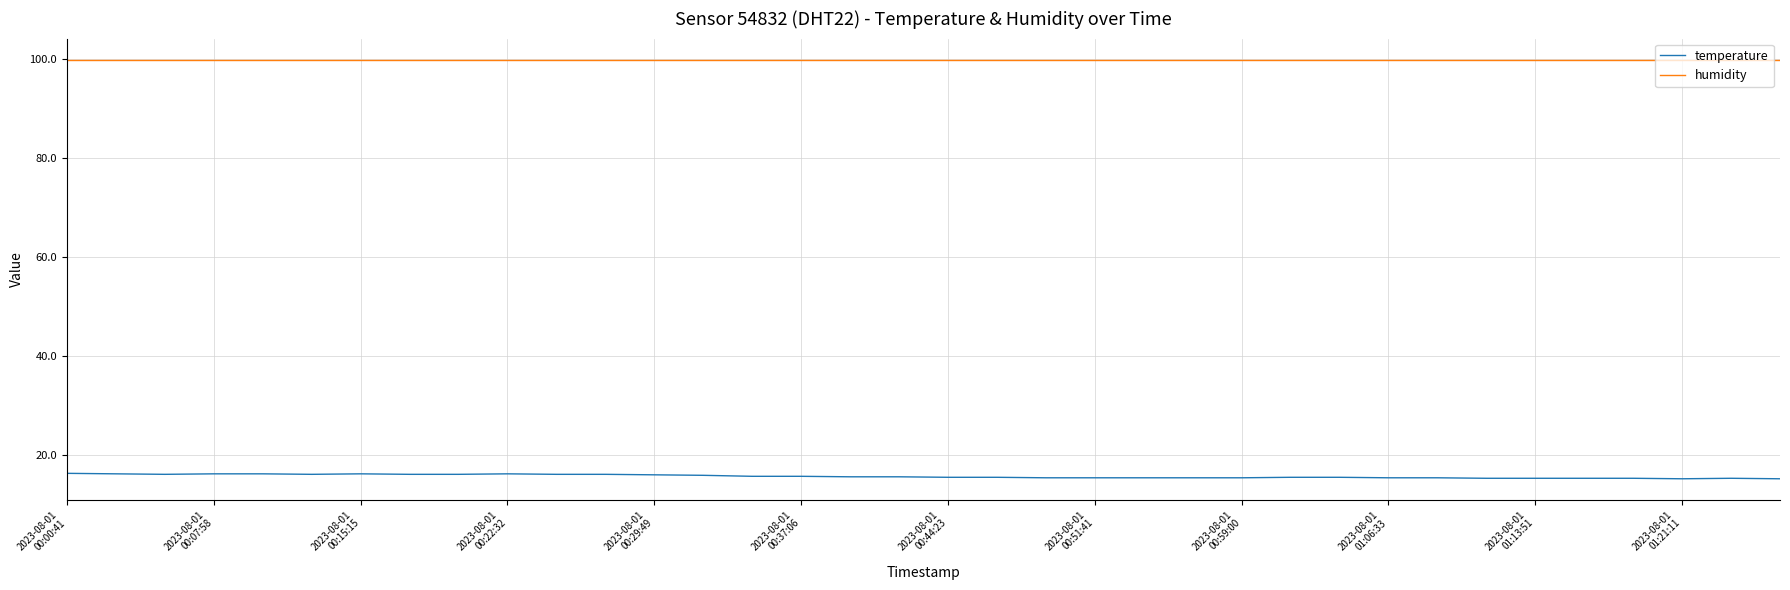

True or false: humidity and temperature intersect in this chart.

False